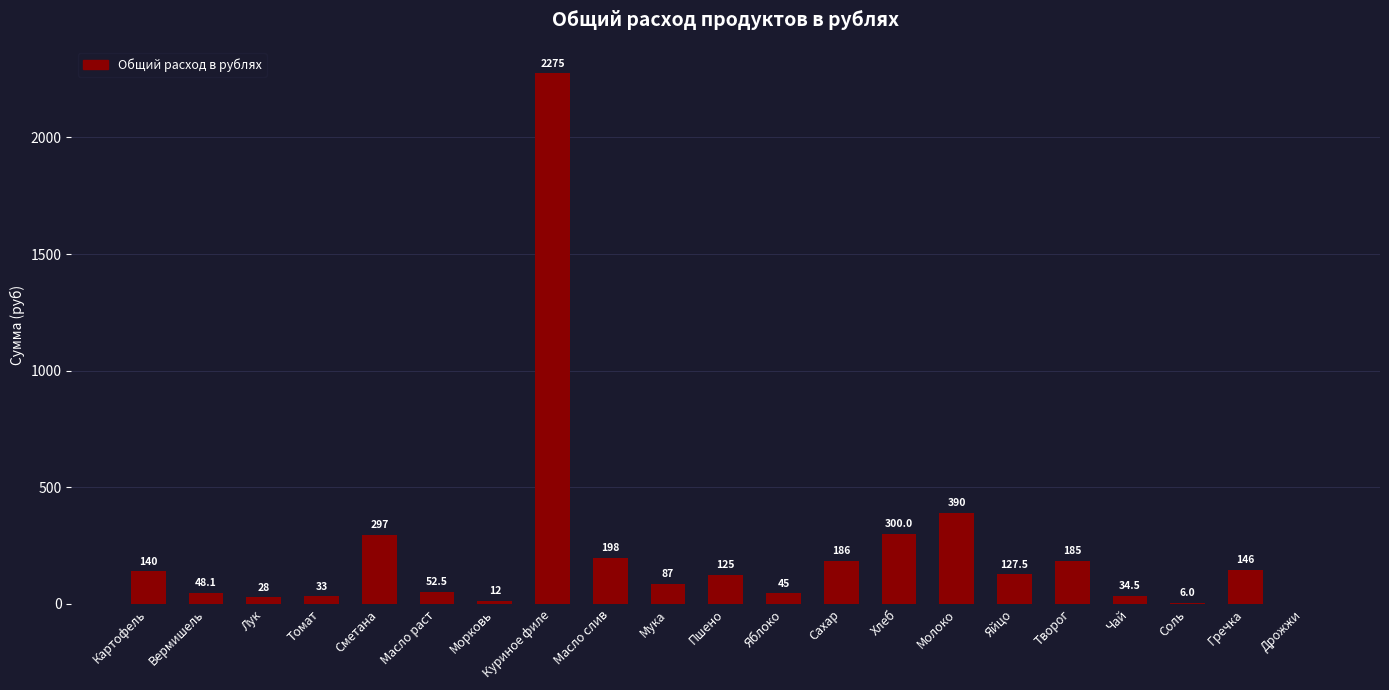

The chart shows a value of 140.0 at Картофель. True or false?

True